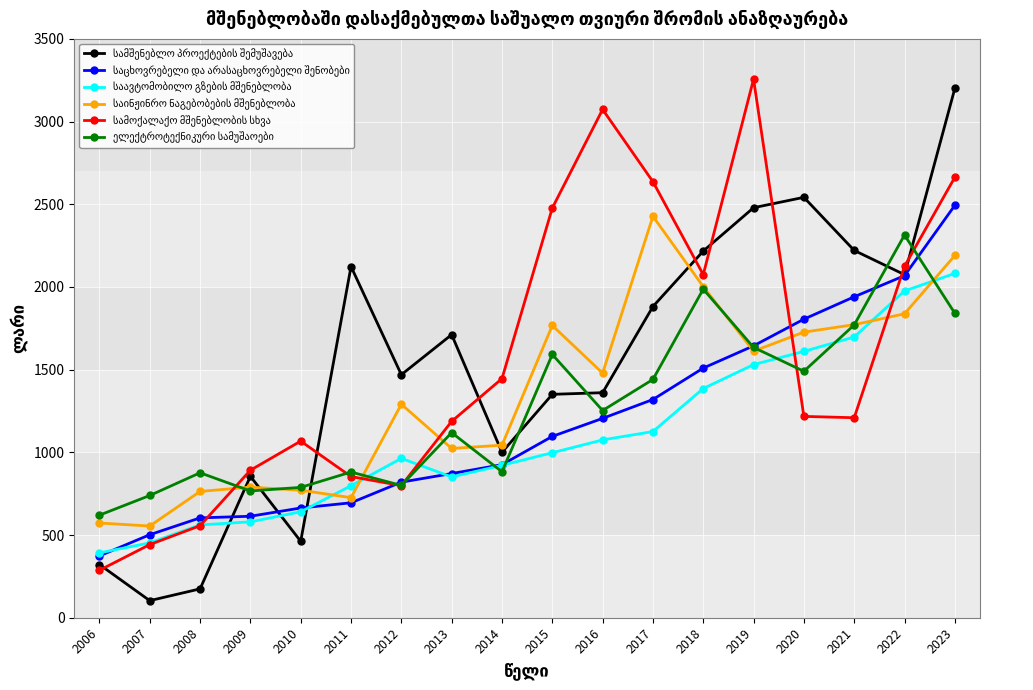

What is the total value across all series at 2013?

6764.6